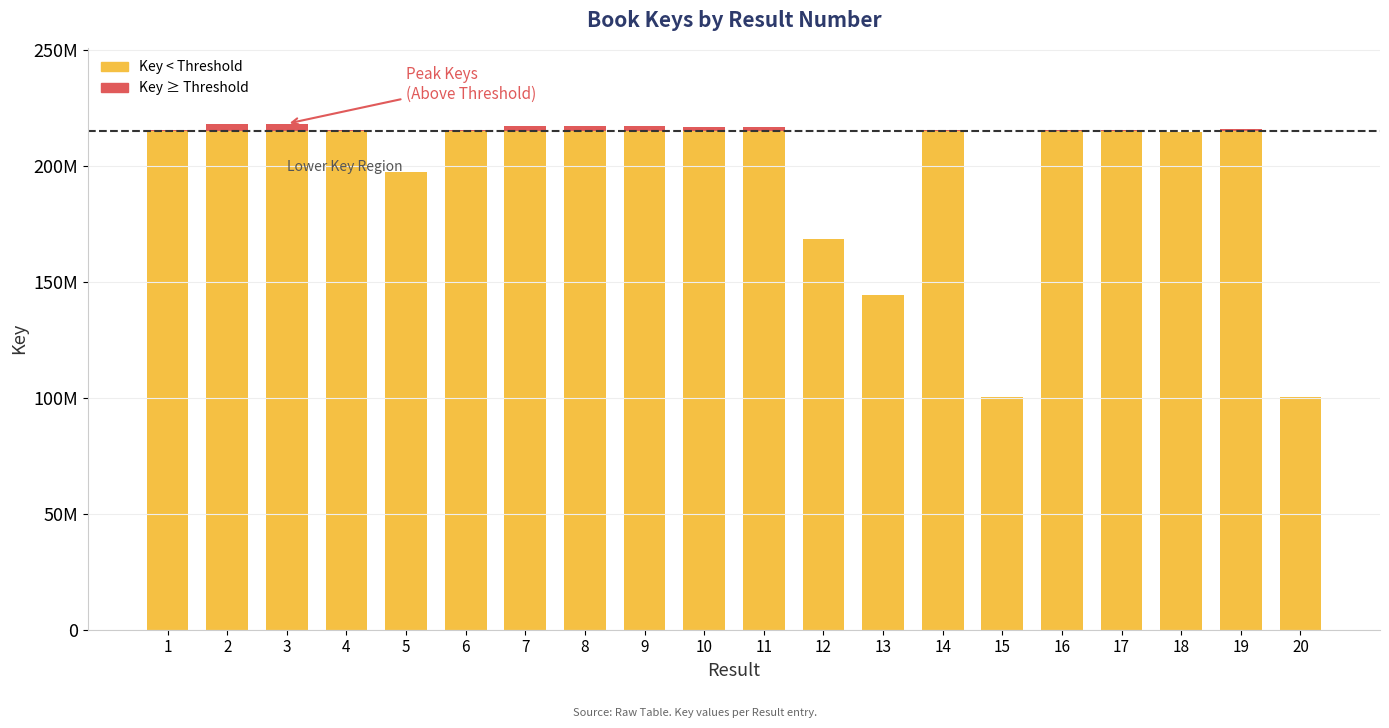

Are the bars grouped side by side (vs. stacked)?

No